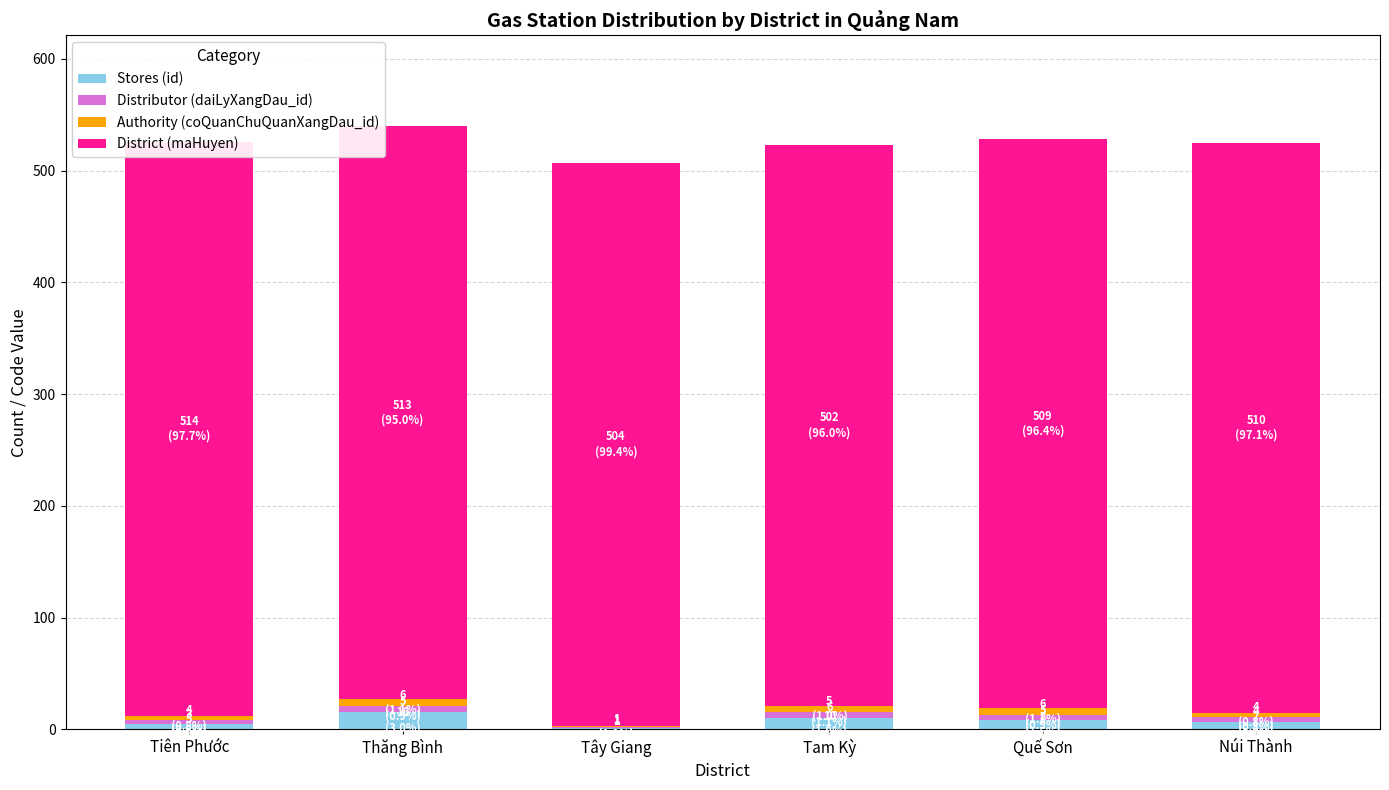

At which label does District (maHuyen) first exceed 510?

Tiên Phước